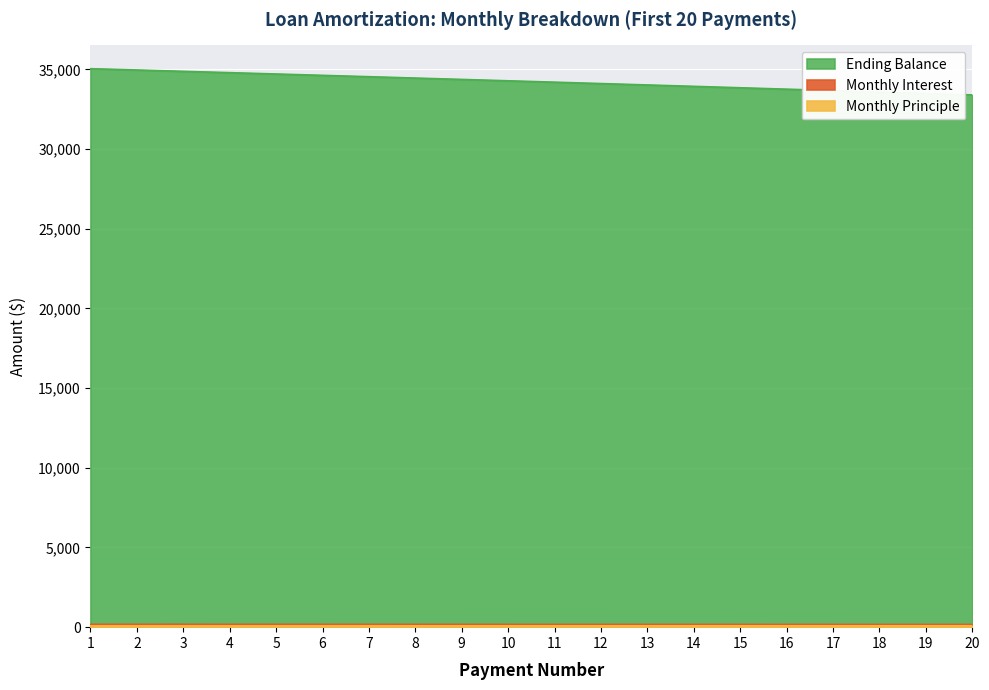

Count the number of data series in this chart.

3